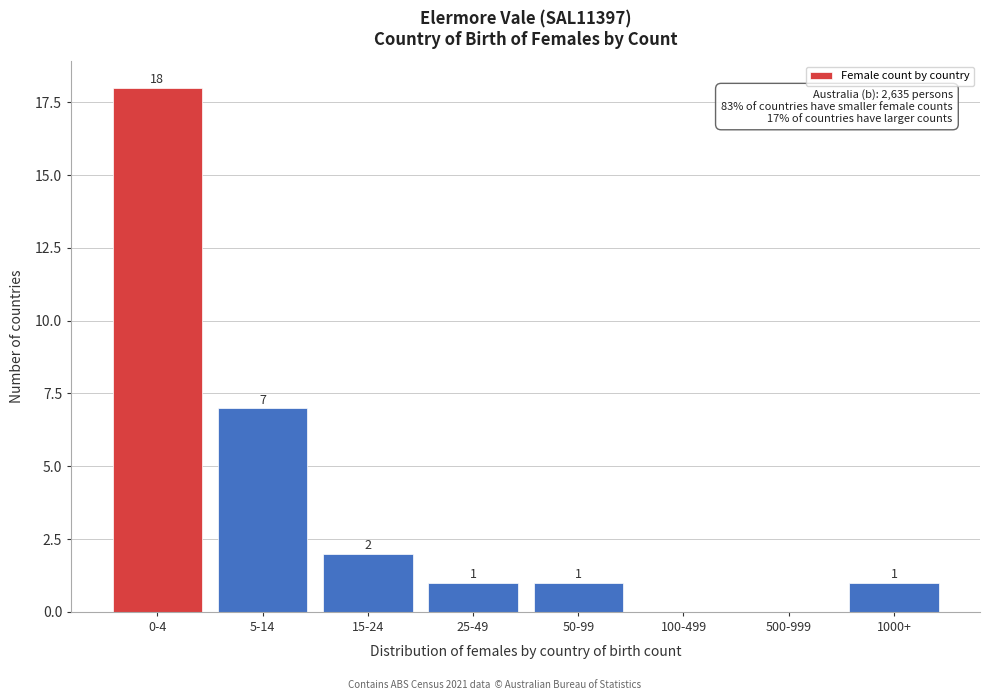

Reading left to right, extract all data points from this chart.

0-4=18	5-14=7	15-24=2	25-49=1	50-99=1	100-499=0	500-999=0	1000+=1